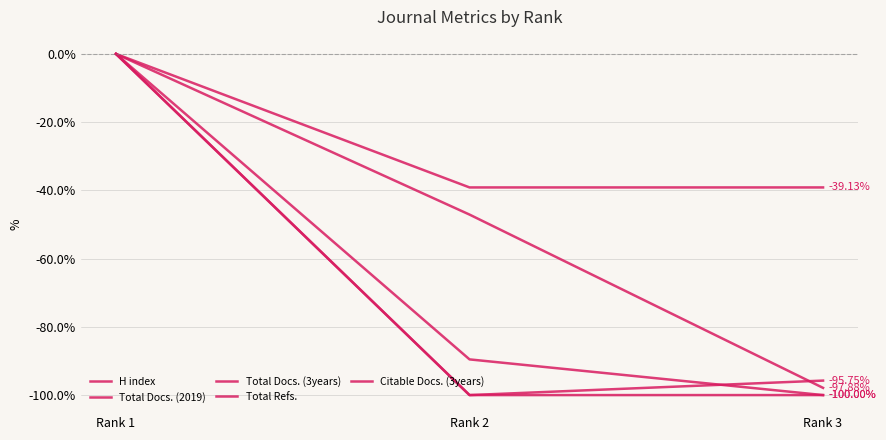

Does the chart have visible grid lines?

Yes